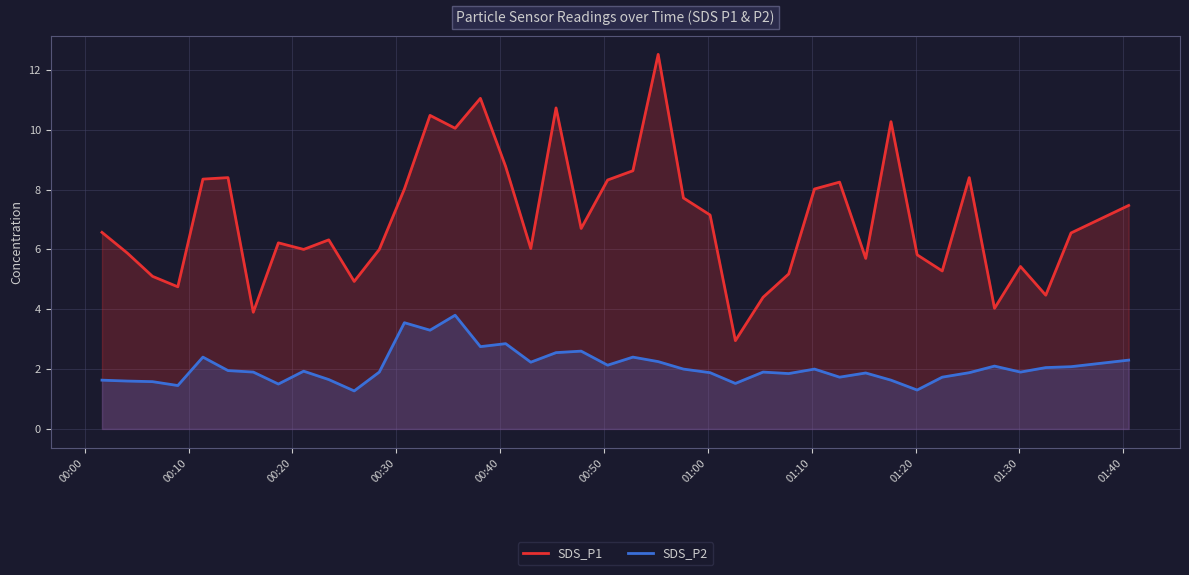

How many categories are shown in the chart?

40